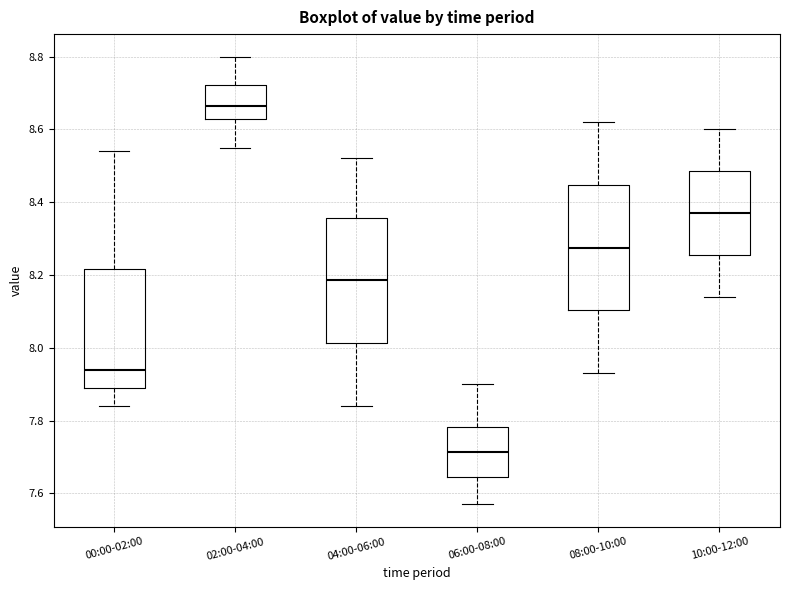

Where does the upper whisker of the box for 04:00-06:00 end on the y-axis? The values are not printed on the chart, so give them approximately, as read against the axis.

8.52